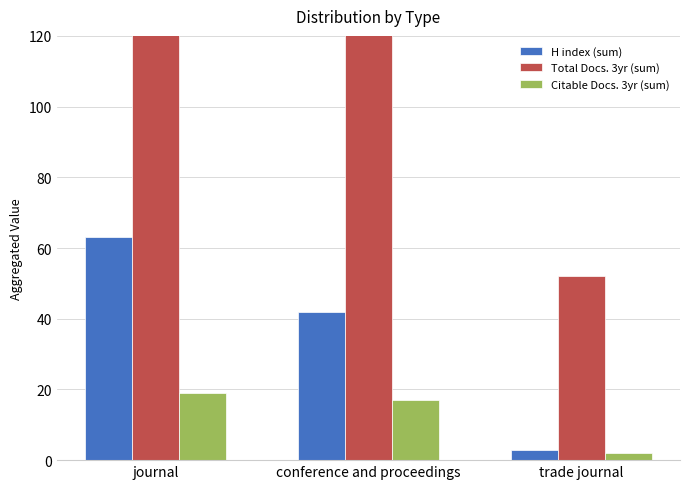

Which series has the largest range (max minus min)?

Total Docs. 3yr (sum)